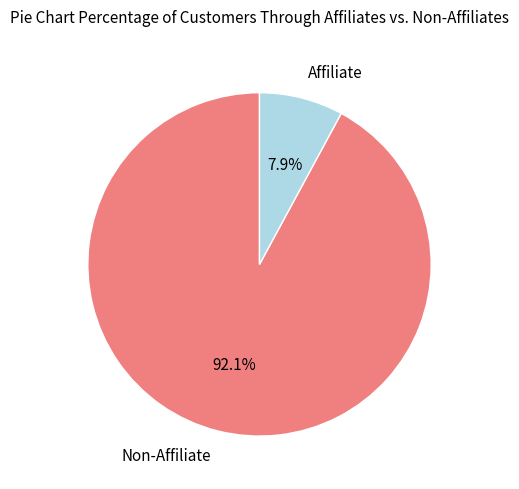

Approximately how many times larger is the value at Non-Affiliate compared to Affiliate?

11.7